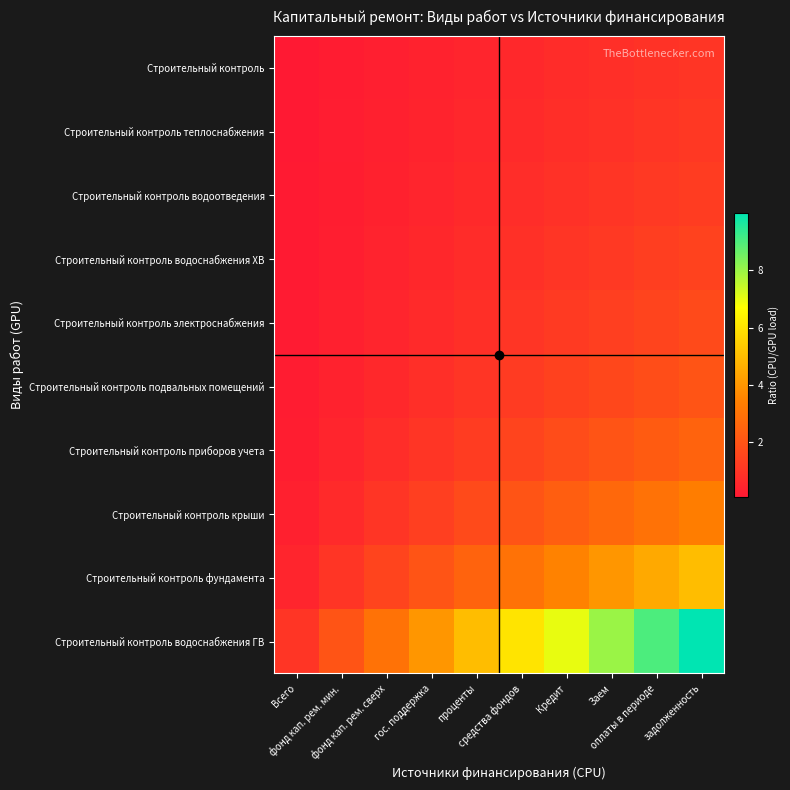

Reading right to left, transcribe all the data shown in this chart.

Строительный контроль: задолженность=1.0	оплаты в периоде=0.9	Заем=0.8	Кредит=0.7	средства фондов=0.6	проценты=0.5	гос. поддержка=0.4	фонд кап. рем. сверх=0.3	фонд кап. рем. мин.=0.2	Всего=0.1
Строительный контроль теплоснабжения: задолженность=1.1	оплаты в периоде=1.0	Заем=0.9	Кредит=0.8	средства фондов=0.7	проценты=0.6	гос. поддержка=0.4	фонд кап. рем. сверх=0.3	фонд кап. рем. мин.=0.2	Всего=0.1
Строительный контроль водоотведения: задолженность=1.2	оплаты в периоде=1.1	Заем=1.0	Кредит=0.9	средства фондов=0.7	проценты=0.6	гос. поддержка=0.5	фонд кап. рем. сверх=0.4	фонд кап. рем. мин.=0.2	Всего=0.1
Строительный контроль водоснабжения ХВ: задолженность=1.4	оплаты в периоде=1.3	Заем=1.1	Кредит=1.0	средства фондов=0.9	проценты=0.7	гос. поддержка=0.6	фонд кап. рем. сверх=0.4	фонд кап. рем. мин.=0.3	Всего=0.1
Строительный контроль электроснабжения: задолженность=1.7	оплаты в периоде=1.5	Заем=1.3	Кредит=1.2	средства фондов=1.0	проценты=0.8	гос. поддержка=0.7	фонд кап. рем. сверх=0.5	фонд кап. рем. мин.=0.3	Всего=0.2
Строительный контроль подвальных помещений: задолженность=2.0	оплаты в периоде=1.8	Заем=1.6	Кредит=1.4	средства фондов=1.2	проценты=1.0	гос. поддержка=0.8	фонд кап. рем. сверх=0.6	фонд кап. рем. мин.=0.4	Всего=0.2
Строительный контроль приборов учета: задолженность=2.5	оплаты в периоде=2.2	Заем=2.0	Кредит=1.7	средства фондов=1.5	проценты=1.2	гос. поддержка=1.0	фонд кап. рем. сверх=0.7	фонд кап. рем. мин.=0.5	Всего=0.2
Строительный контроль крыши: задолженность=3.3	оплаты в периоде=3.0	Заем=2.7	Кредит=2.3	средства фондов=2.0	проценты=1.7	гос. поддержка=1.3	фонд кап. рем. сверх=1.0	фонд кап. рем. мин.=0.7	Всего=0.3
Строительный контроль фундамента: задолженность=5.0	оплаты в периоде=4.5	Заем=4.0	Кредит=3.5	средства фондов=3.0	проценты=2.5	гос. поддержка=2.0	фонд кап. рем. сверх=1.5	фонд кап. рем. мин.=1.0	Всего=0.5
Строительный контроль водоснабжения ГВ: задолженность=10.0	оплаты в периоде=9.0	Заем=8.0	Кредит=7.0	средства фондов=6.0	проценты=5.0	гос. поддержка=4.0	фонд кап. рем. сверх=3.0	фонд кап. рем. мин.=2.0	Всего=1.0